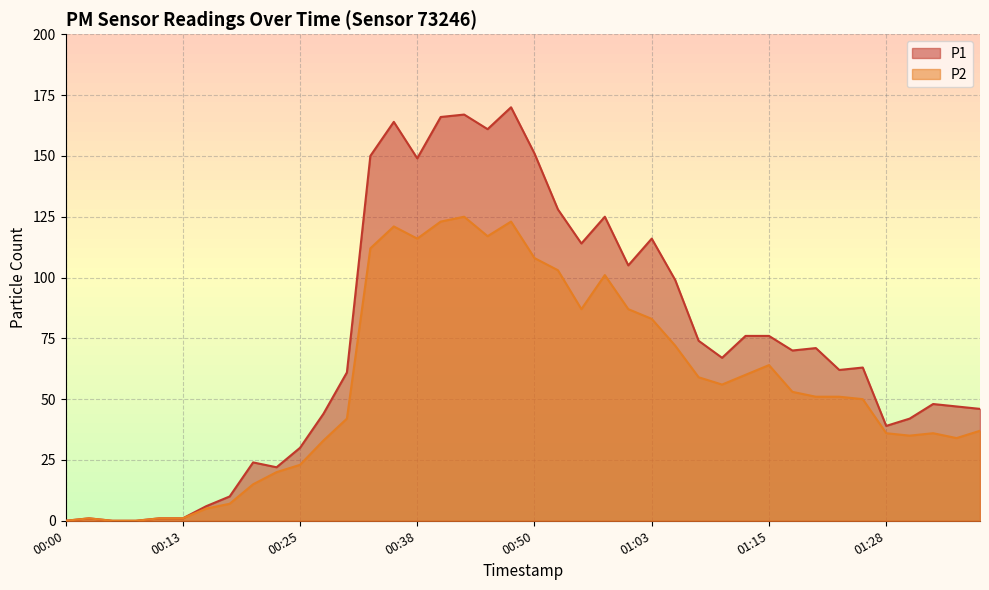

Reading right to left, transcribe all the data shown in this chart.

P1: 01:38=46	01:35=47	01:33=48	01:30=42	01:28=39	01:25=63	01:23=62	01:21=71	01:18=70	01:15=76	01:13=76	01:10=67	01:08=74	01:05=99	01:03=116	01:00=105	00:58=125	00:55=114	00:53=128	00:50=151	00:48=170	00:45=161	00:43=167	00:40=166	00:38=149	00:35=164	00:33=150	00:30=61	00:28=44	00:25=30	00:23=22	00:20=24	00:18=10	00:15=6	00:13=1	00:10=1	00:08=0	00:05=0	00:03=1	00:00=0
P2: 01:38=37	01:35=34	01:33=36	01:30=35	01:28=36	01:25=50	01:23=51	01:21=51	01:18=53	01:15=64	01:13=60	01:10=56	01:08=59	01:05=72	01:03=83	01:00=87	00:58=101	00:55=87	00:53=103	00:50=108	00:48=123	00:45=117	00:43=125	00:40=123	00:38=116	00:35=121	00:33=112	00:30=42	00:28=33	00:25=23	00:23=20	00:20=15	00:18=7	00:15=5	00:13=1	00:10=1	00:08=0	00:05=0	00:03=1	00:00=0